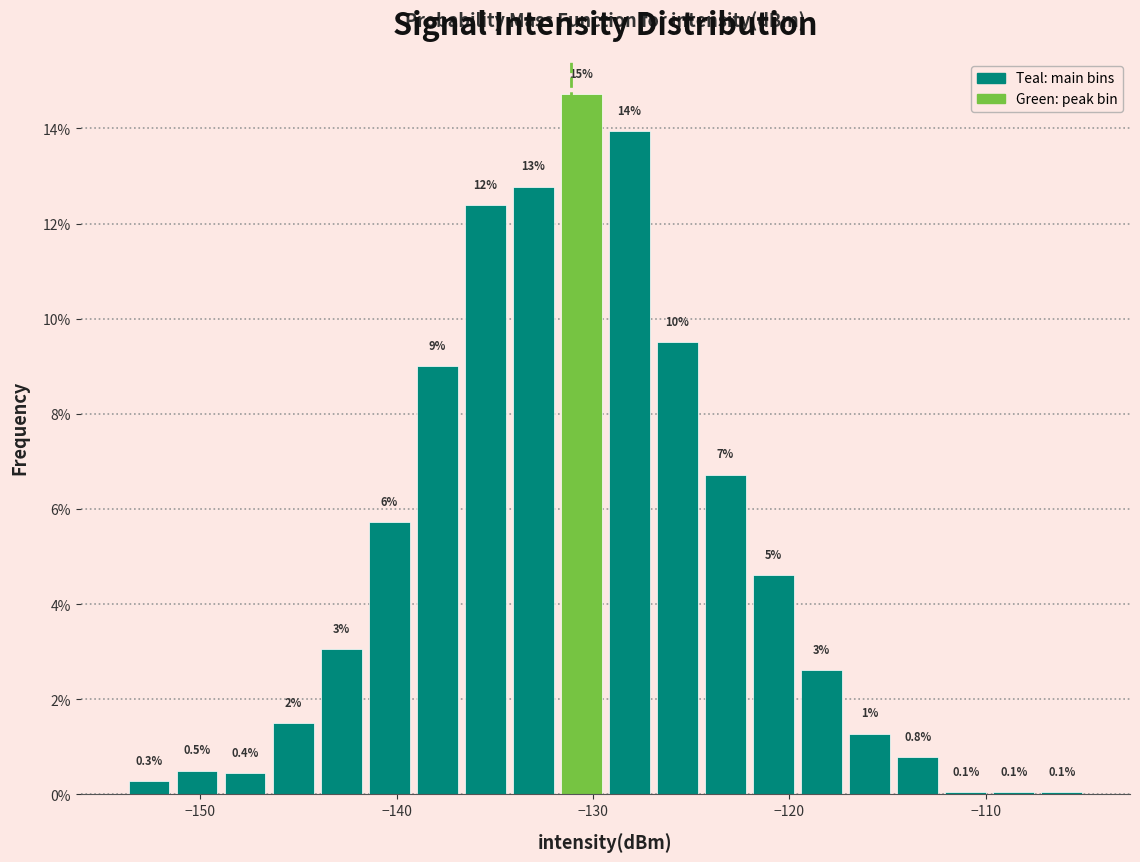

Around what value on the x-axis is the tallest bar? Give the approximate position of its centre, as read against the axis.

-131